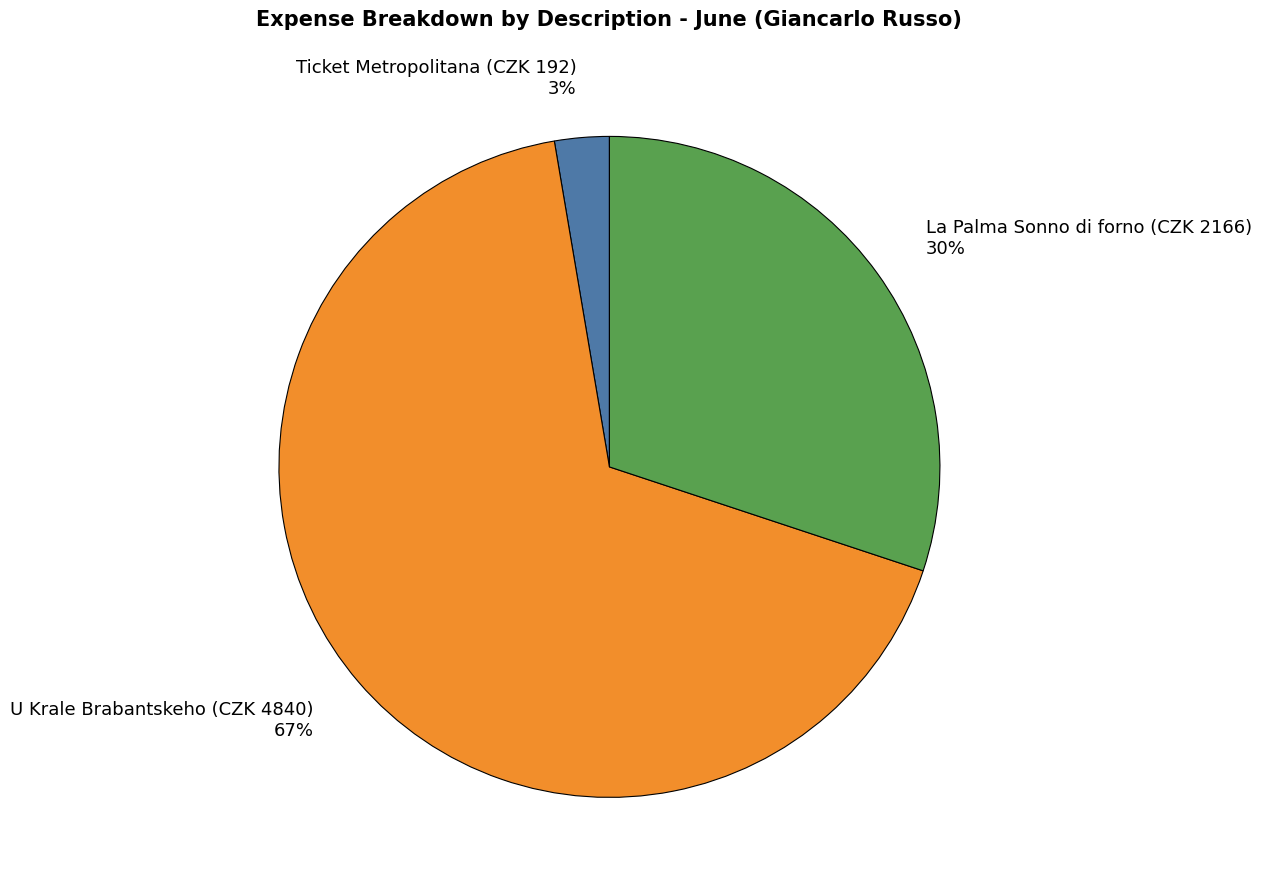

To the nearest percent, what percentage of the pie is U Krale Brabantskeho (CZK 4840)?

67%